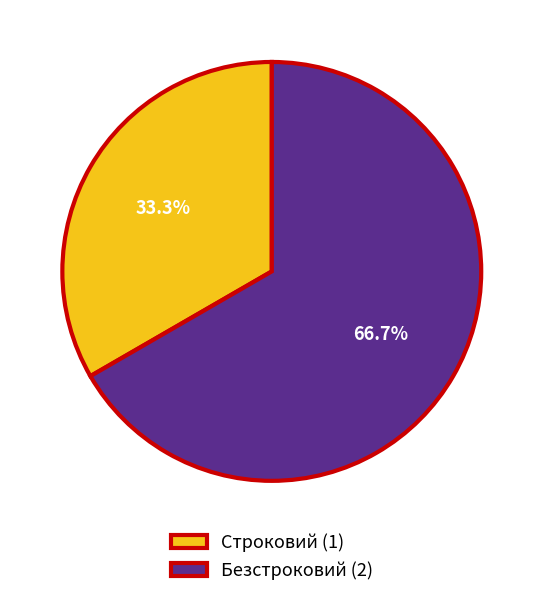

True or false: Безстроковий accounts for 67% of the total.

True